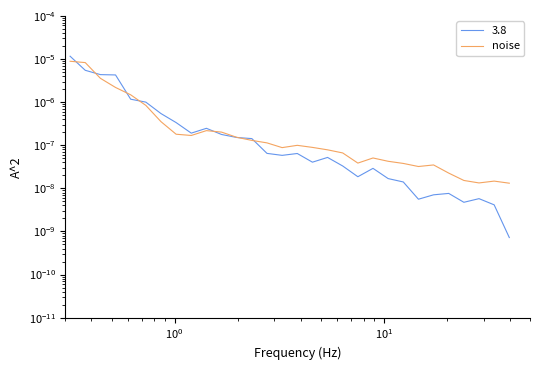

The value at 28 is 0.0. True or false?

False